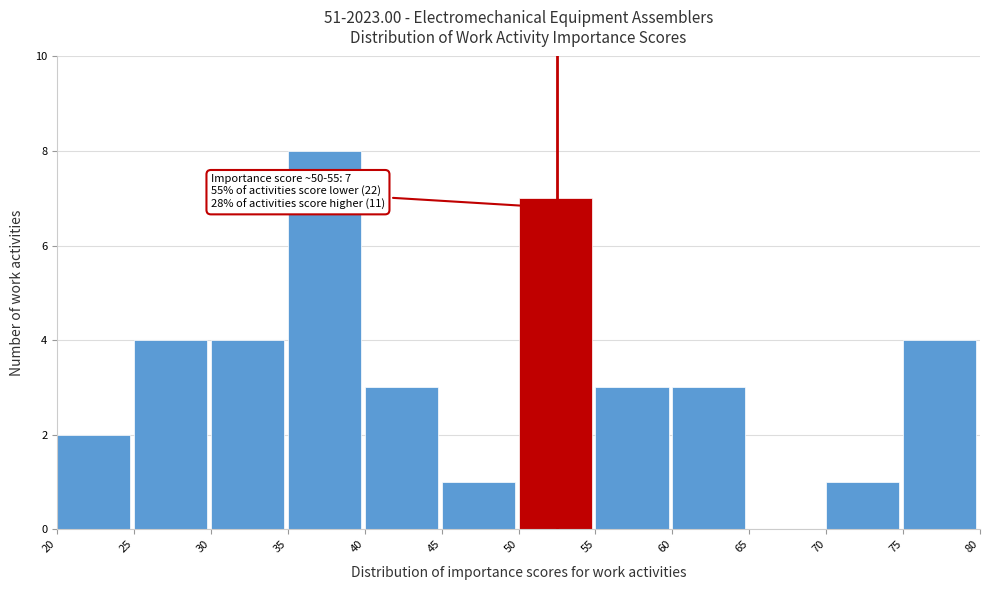

Over which range of the x-axis is the bar tallest?

35 to 40